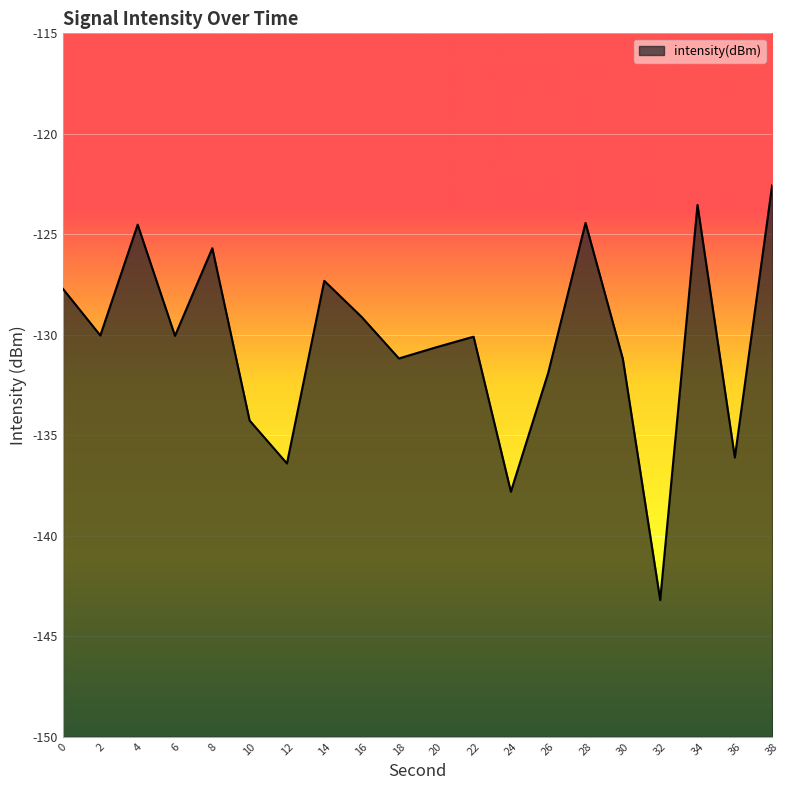

Is it true that the value at 38 is -43.2?

False